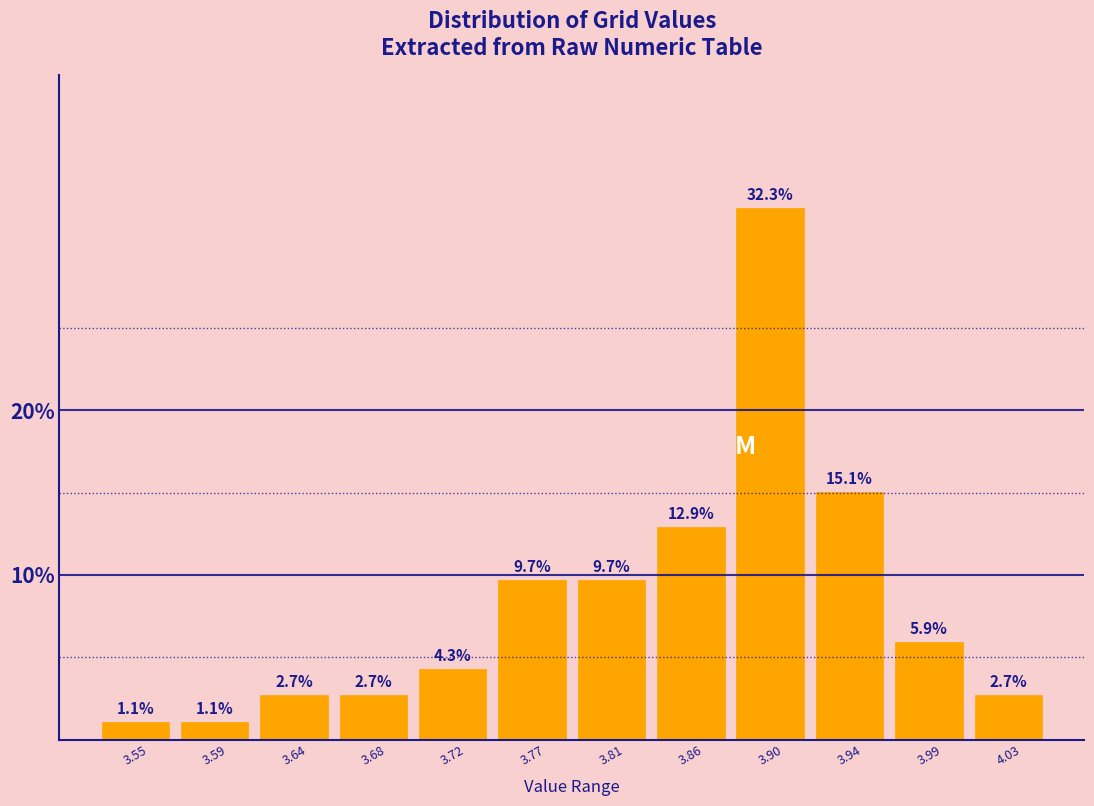

What is the height of the bar covering 3.570 to 3.615 on the x-axis? The bar edges are not printed on the chart, so give them approximately, as read against the axis.

1.1